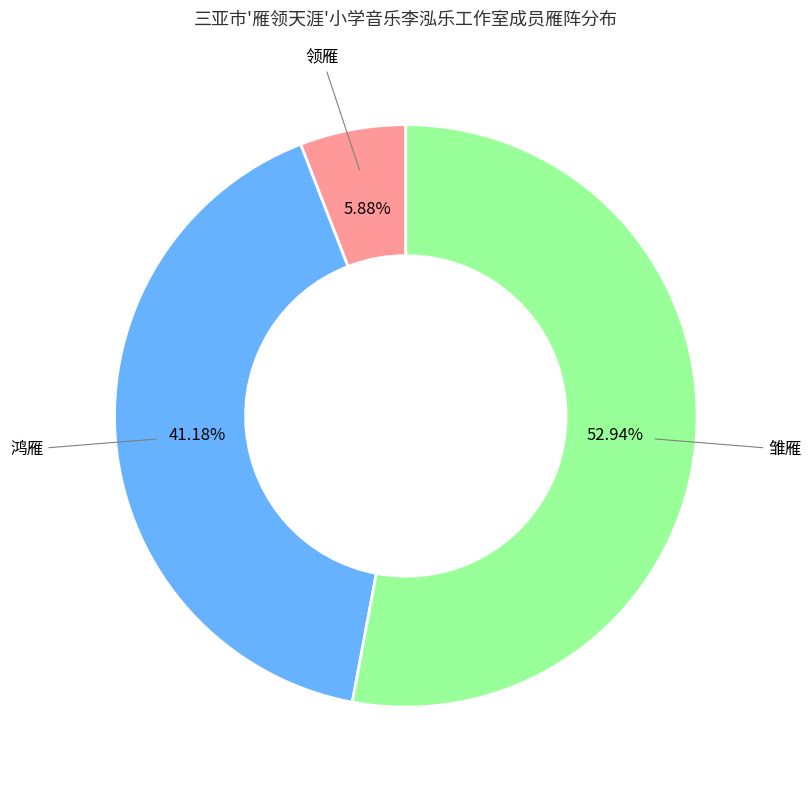

The 领雁 slice represents 18% of the pie. True or false?

False